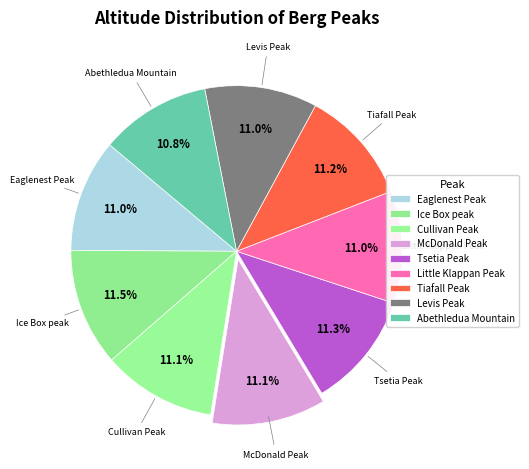

How many slices are in this pie chart?

9